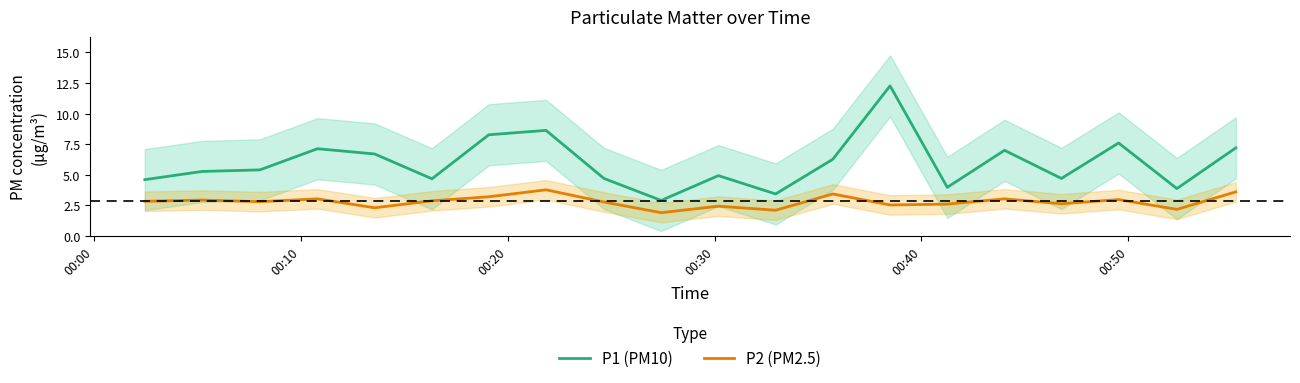

True or false: P1 (PM10) has more than 2 points higher than both neighbors.

True